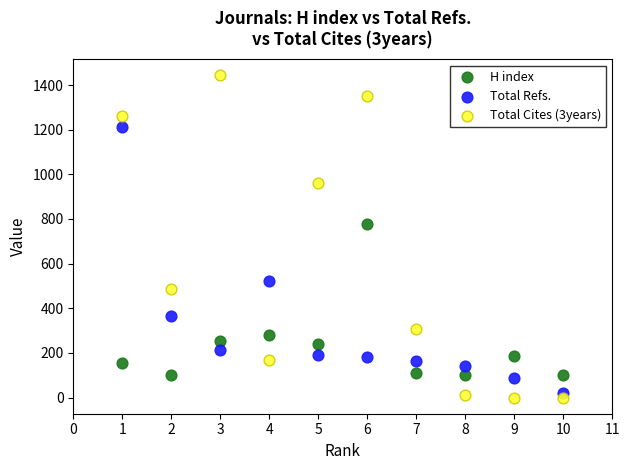

Which series reaches the minimum Y coordinate?

Total Cites (3years)